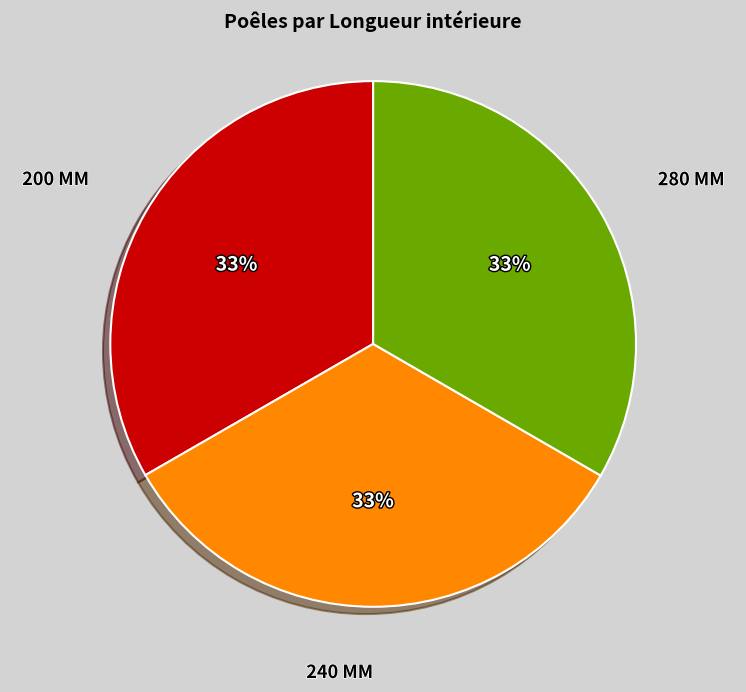

Does any single category account for the majority?

No